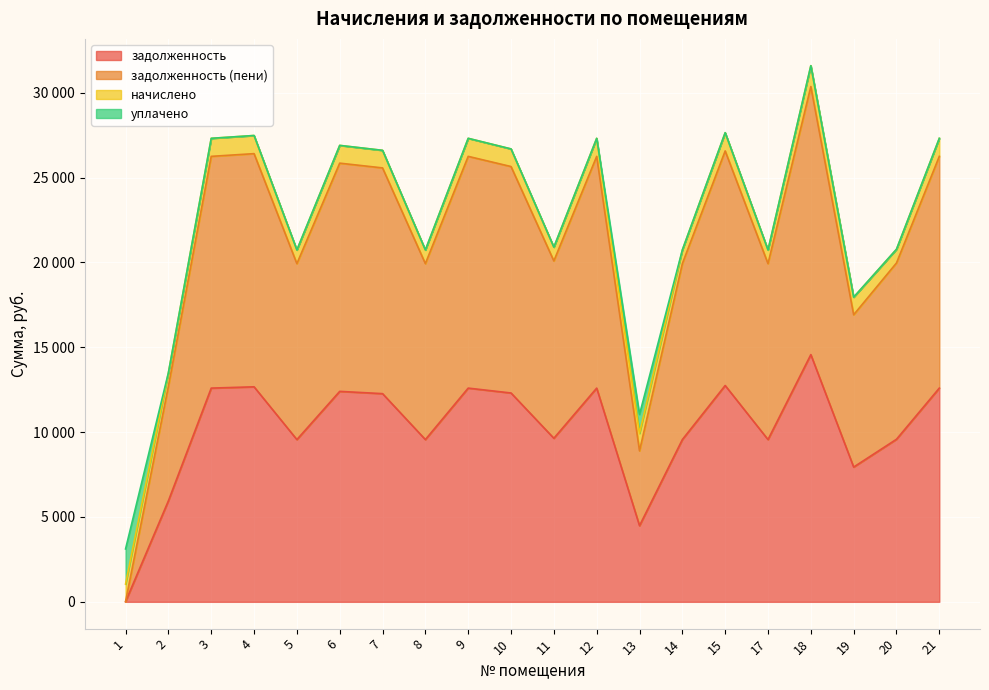

At which category does задолженность (пени) reach its first local valley?

5